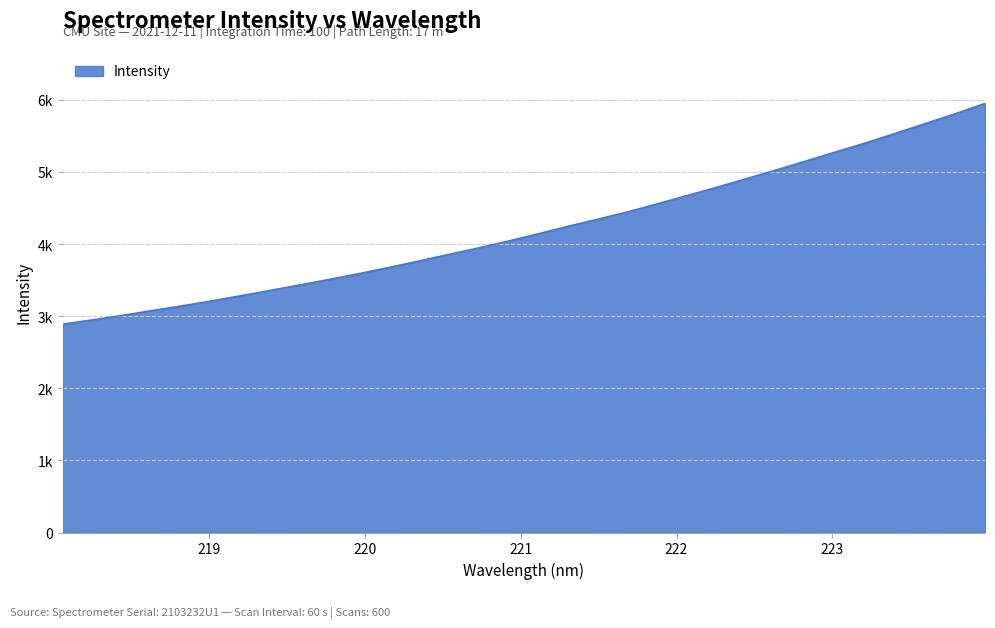

Reading left to right, what are all the values shown in this chart?

218.0596=2887.8	218.2508=2947.7	218.442=3009.7	218.6332=3077.0	218.8244=3141.7	219.0156=3210.5	219.2067=3284.3	219.3979=3358.4	219.589=3435.0	219.7801=3512.7	219.9712=3593.3	220.1623=3678.3	220.3533=3767.7	220.5444=3858.2	220.7354=3948.7	220.9264=4043.8	221.1174=4144.1	221.3083=4247.9	221.4993=4346.1	221.6902=4447.2	221.8812=4559.4	222.0721=4674.2	222.263=4788.7	222.4538=4908.8	222.6447=5029.6	222.8355=5153.4	223.0264=5279.4	223.2172=5403.8	223.408=5536.1	223.5987=5670.8	223.7895=5806.2	223.9802=5948.5